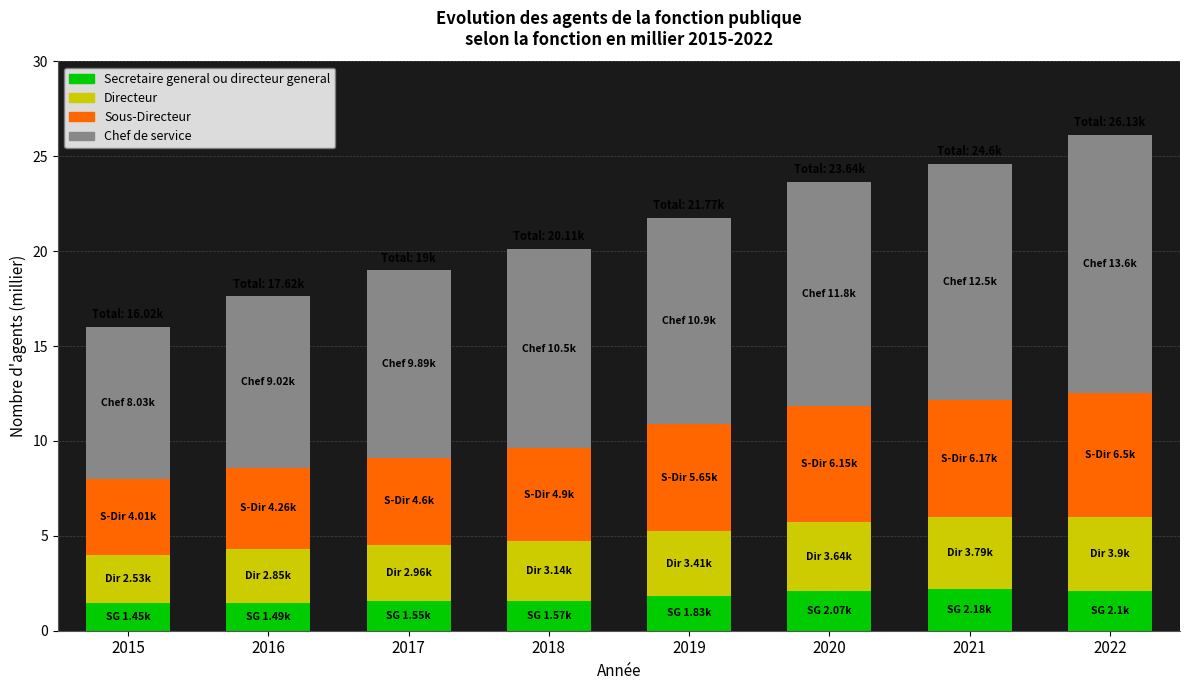

What is the difference between the second highest and minimum values in the Secretaire general ou directeur general series?

0.7